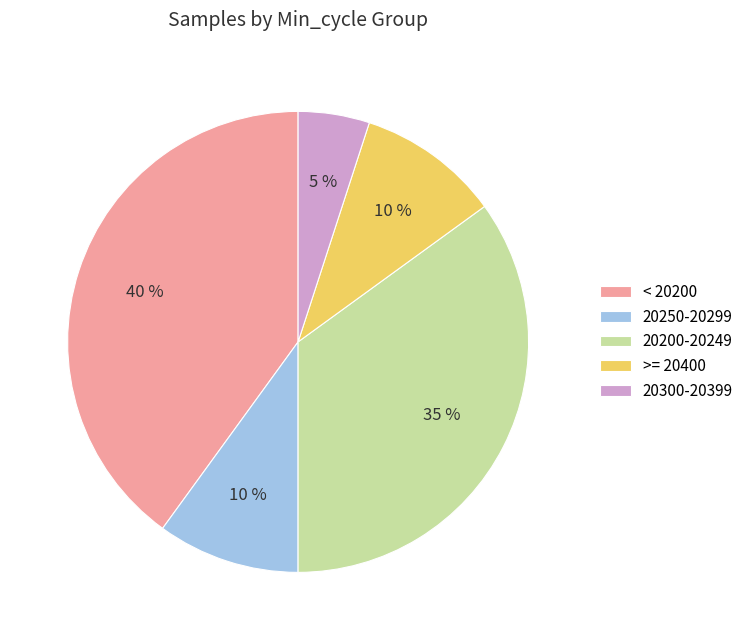

The < 20200 slice represents 50% of the pie. True or false?

False